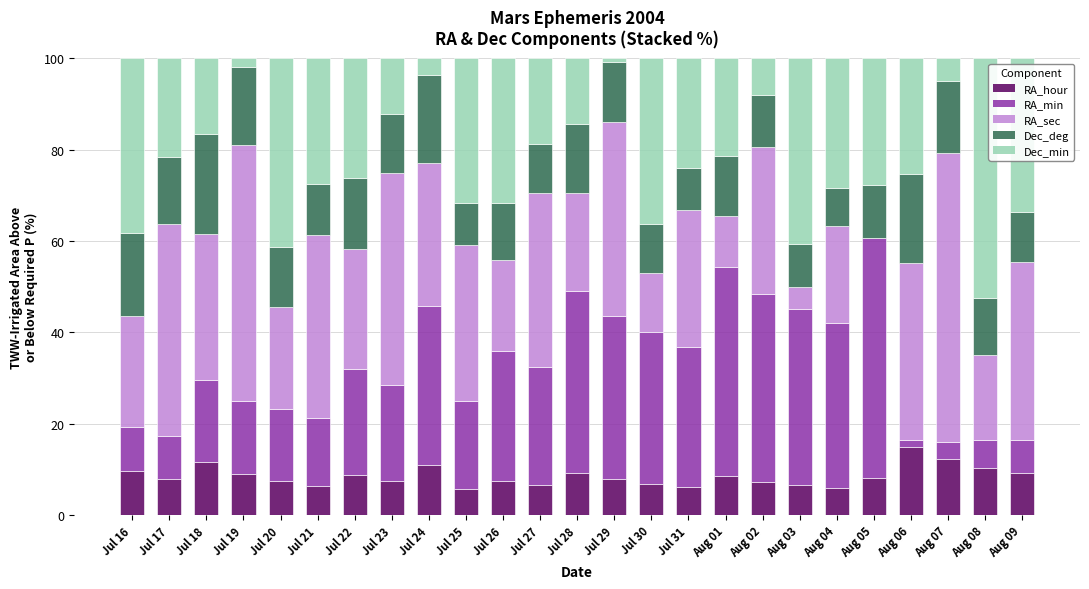

Is it true that RA_hour equals 10.3 at Aug 08?

True